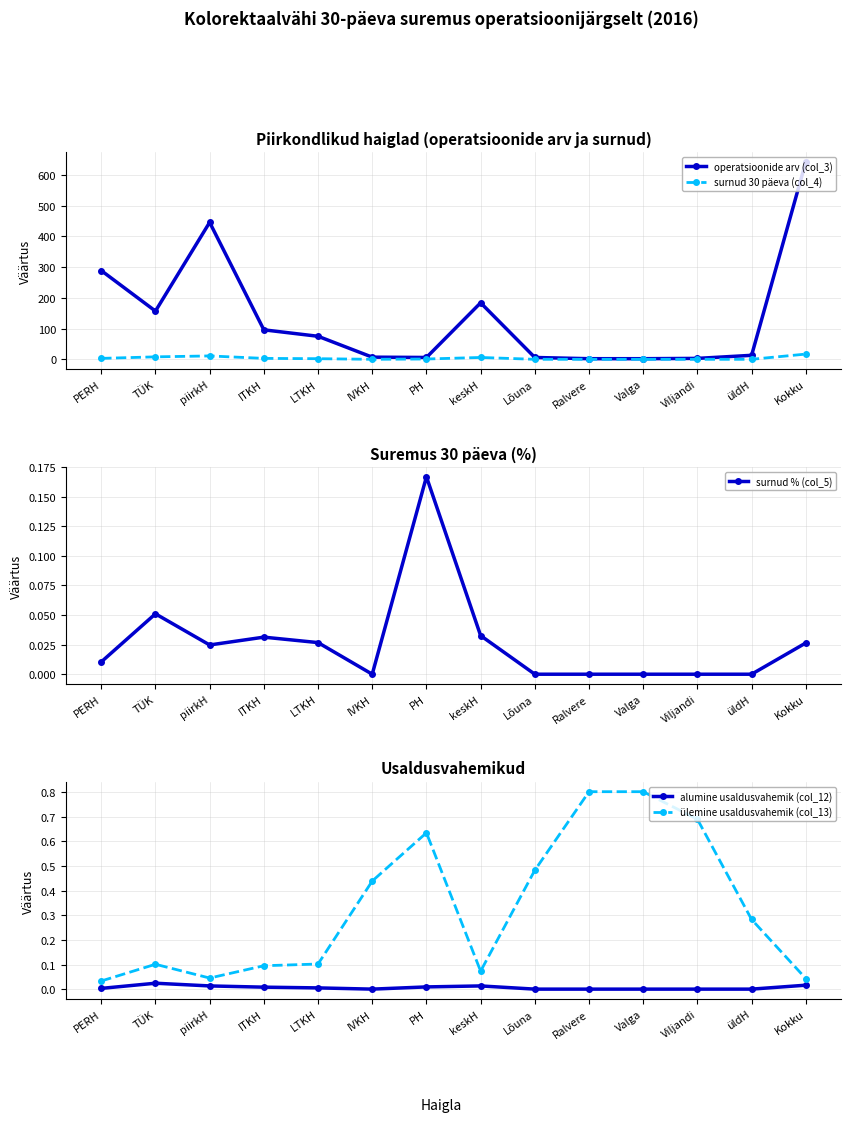

Is it true that ülemine usaldusvahemik (col_13) equals 0.0 at Kokku?

False